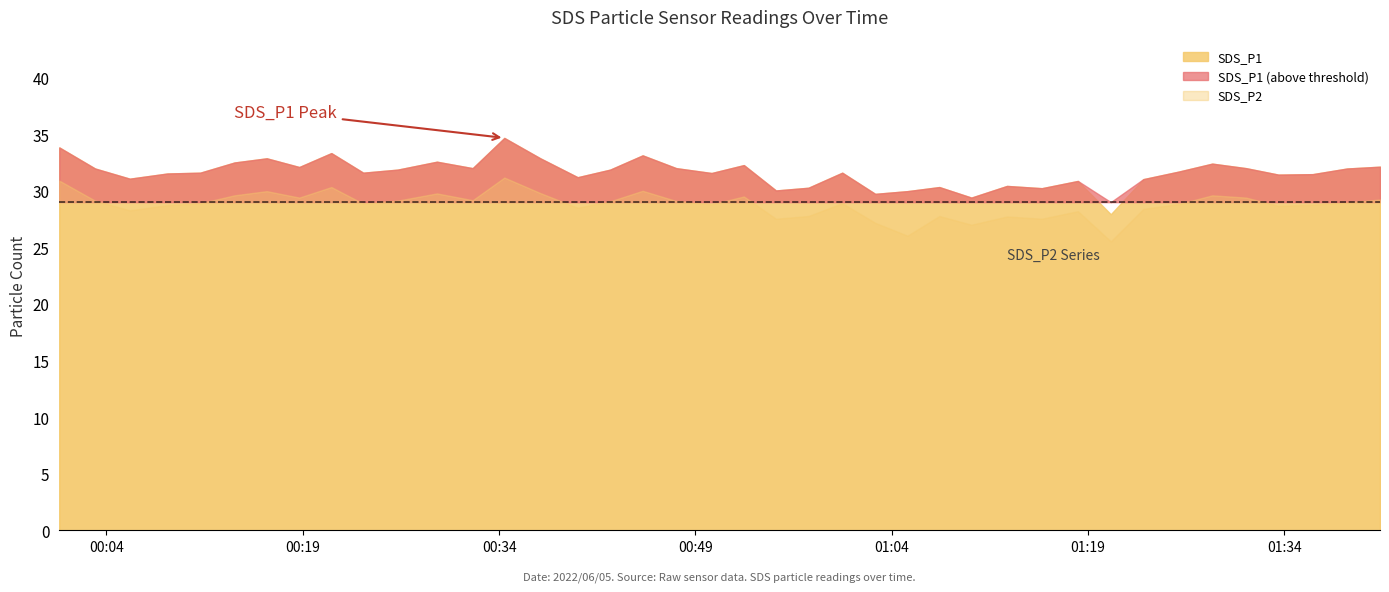

Reading left to right, what are all the values shown in this chart?

SDS_P1: 33.8	32.0	31.1	31.5	31.6	32.5	32.9	32.1	33.3	31.6	31.9	32.6	32.0	34.7	32.9	31.2	31.9	33.1	32.0	31.6	32.3	30.0	30.3	31.6	29.7	30.0	30.3	29.4	30.4	30.2	30.9	27.9	31.0	31.7	32.4	32.0	31.4	31.5	32.0	32.1
SDS_P2: 30.9	29.1	28.3	28.7	28.9	29.6	30.0	29.4	30.3	28.9	29.1	29.8	29.2	31.2	29.8	28.5	29.1	30.0	29.1	28.8	29.5	27.5	27.8	28.9	27.2	26.0	27.8	27.0	27.7	27.5	28.2	25.5	28.4	28.8	29.6	29.4	28.7	28.8	29.0	29.2